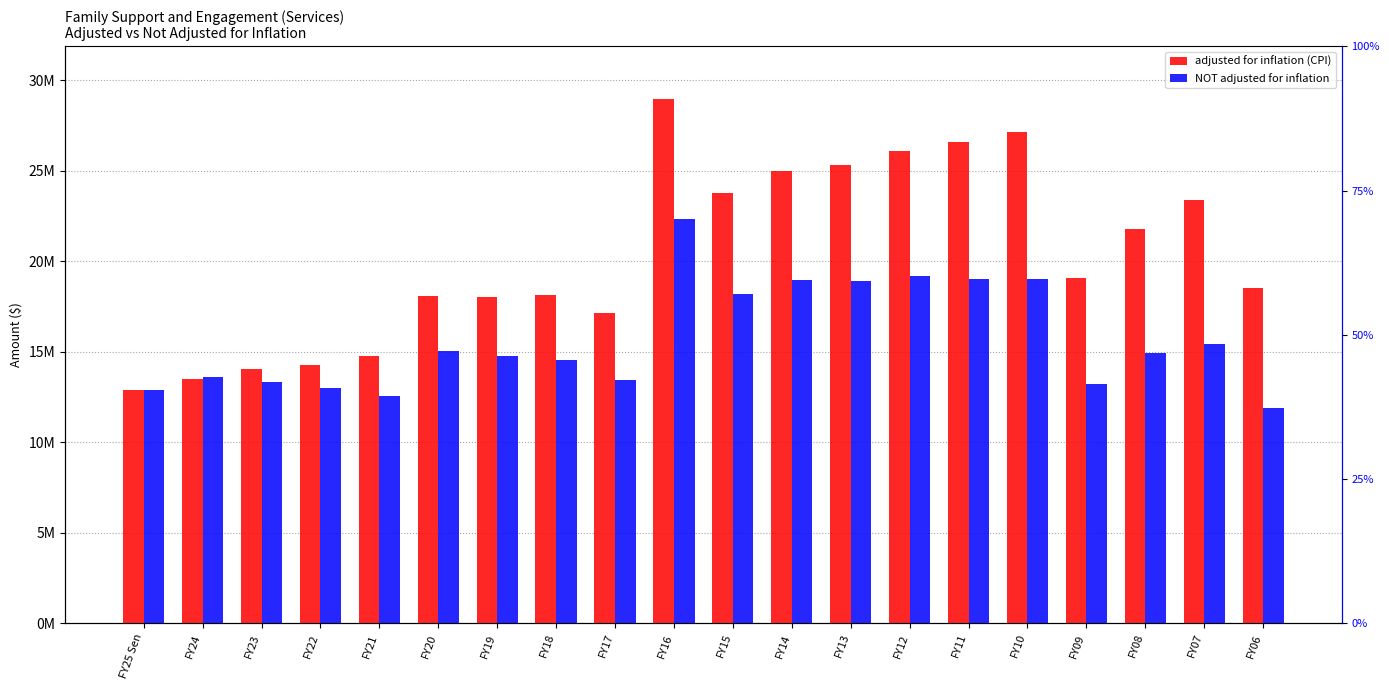

True or false: adjusted for inflation (CPI) has a value of 28979837 at FY16.

True